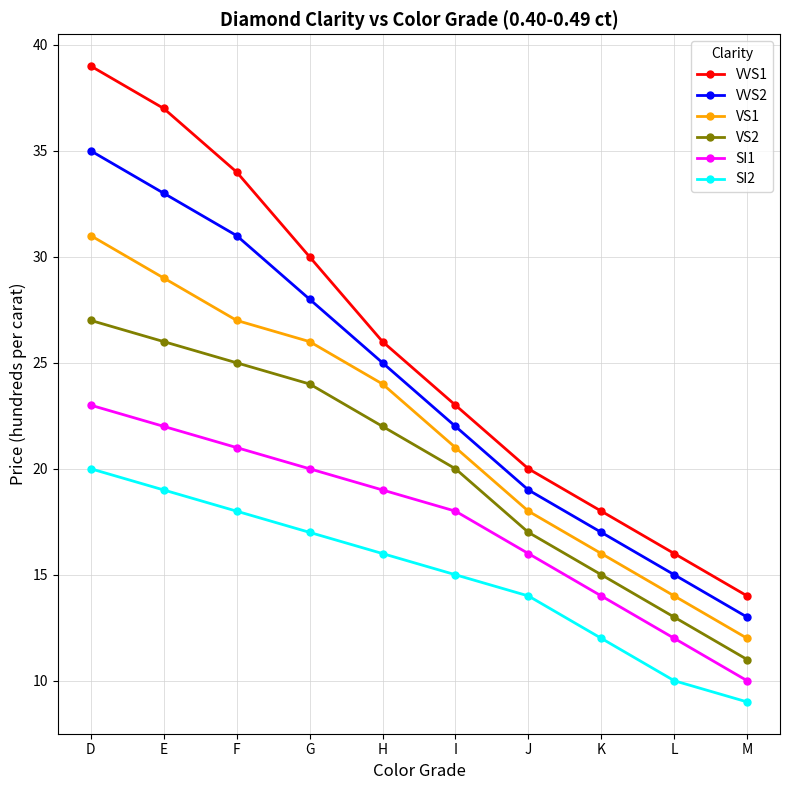

The SI2 series shows 19 at E. True or false?

True